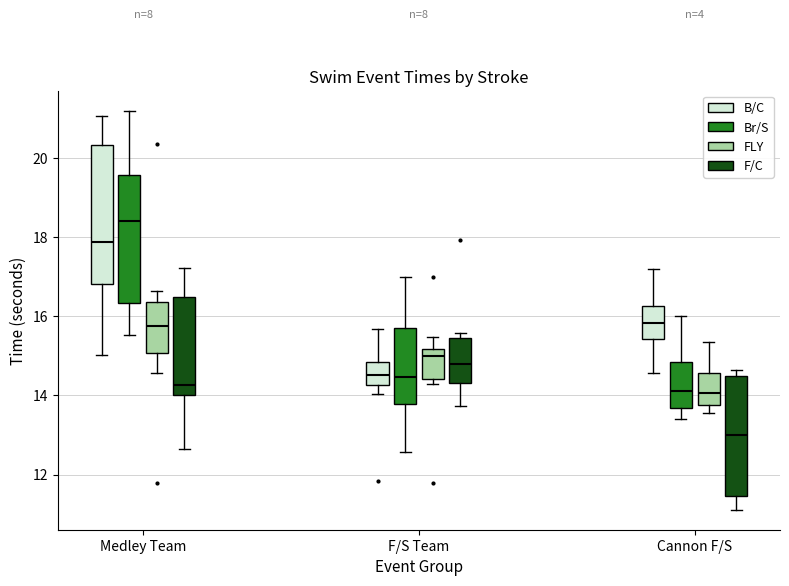

Reading left to right, read every box against the y-axis: the position of its median line, the range the box covers, and the ends of its whiskers. The values are not printed on the chart, so give them approximately, as read against the axis.

Medley Team (B/C): median 17.8, box 16.8 to 20.4, whiskers 15.0 to 21.0
Medley Team (Br/S): median 18.4, box 16.4 to 19.6, whiskers 15.6 to 21.2
Medley Team (FLY): median 15.8, box 15.0 to 16.4, whiskers 14.6 to 16.6
Medley Team (F/C): median 14.2, box 14.0 to 16.4, whiskers 12.6 to 17.2
F/S Team (B/C): median 14.6, box 14.2 to 14.8, whiskers 14.0 to 15.6
F/S Team (Br/S): median 14.4, box 13.8 to 15.8, whiskers 12.6 to 17.0
F/S Team (FLY): median 15.0, box 14.4 to 15.2, whiskers 14.2 to 15.4
F/S Team (F/C): median 14.8, box 14.4 to 15.4, whiskers 13.8 to 15.6
Cannon F/S (B/C): median 15.8, box 15.4 to 16.2, whiskers 14.6 to 17.2
Cannon F/S (Br/S): median 14.2, box 13.6 to 14.8, whiskers 13.4 to 16.0
Cannon F/S (FLY): median 14.0, box 13.8 to 14.6, whiskers 13.6 to 15.4
Cannon F/S (F/C): median 13.0, box 11.4 to 14.4, whiskers 11.2 to 14.6